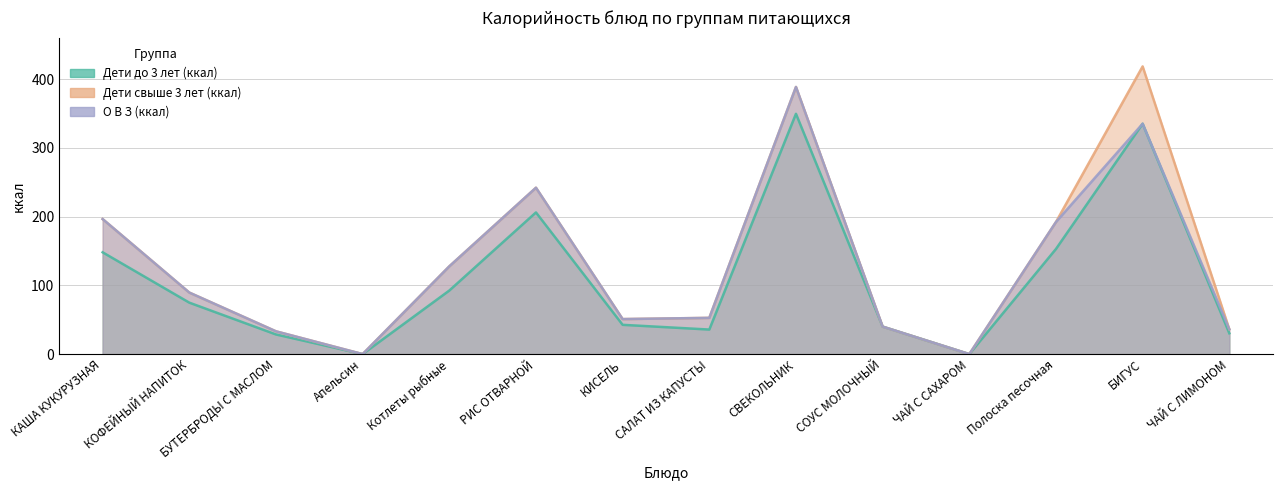

What is the value of the Дети до 3 лет (ккал) point at the 14th from the left?

30.3